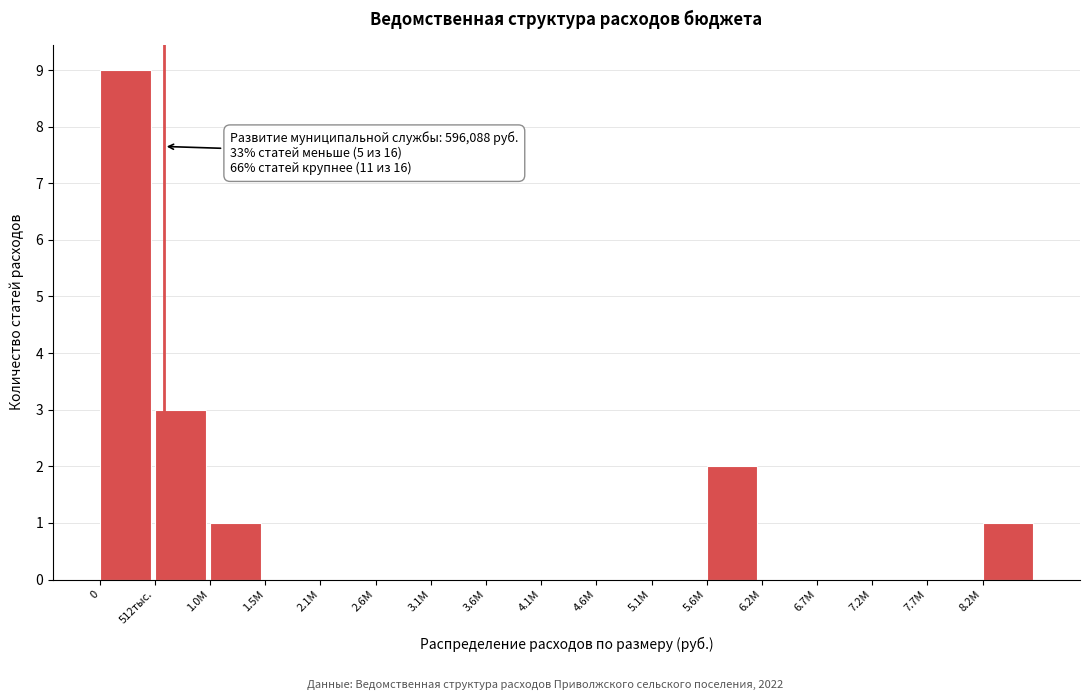

Reading left to right, extract all data points from this chart.

0=9	512тыс.=3	1.0М=1	1.5М=0	2.1М=0	2.6М=0	3.1М=0	3.6М=0	4.1М=0	4.6М=0	5.1М=0	5.6М=2	6.2М=0	6.7М=0	7.2М=0	7.7М=0	8.2М=1